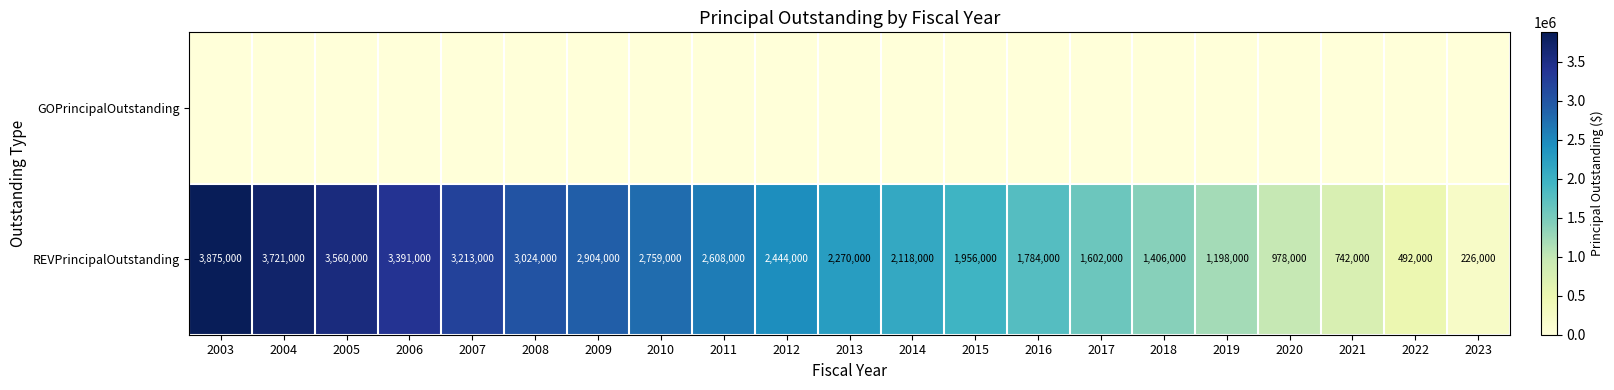

At how many categories does at least one series exceed 2729833?

8